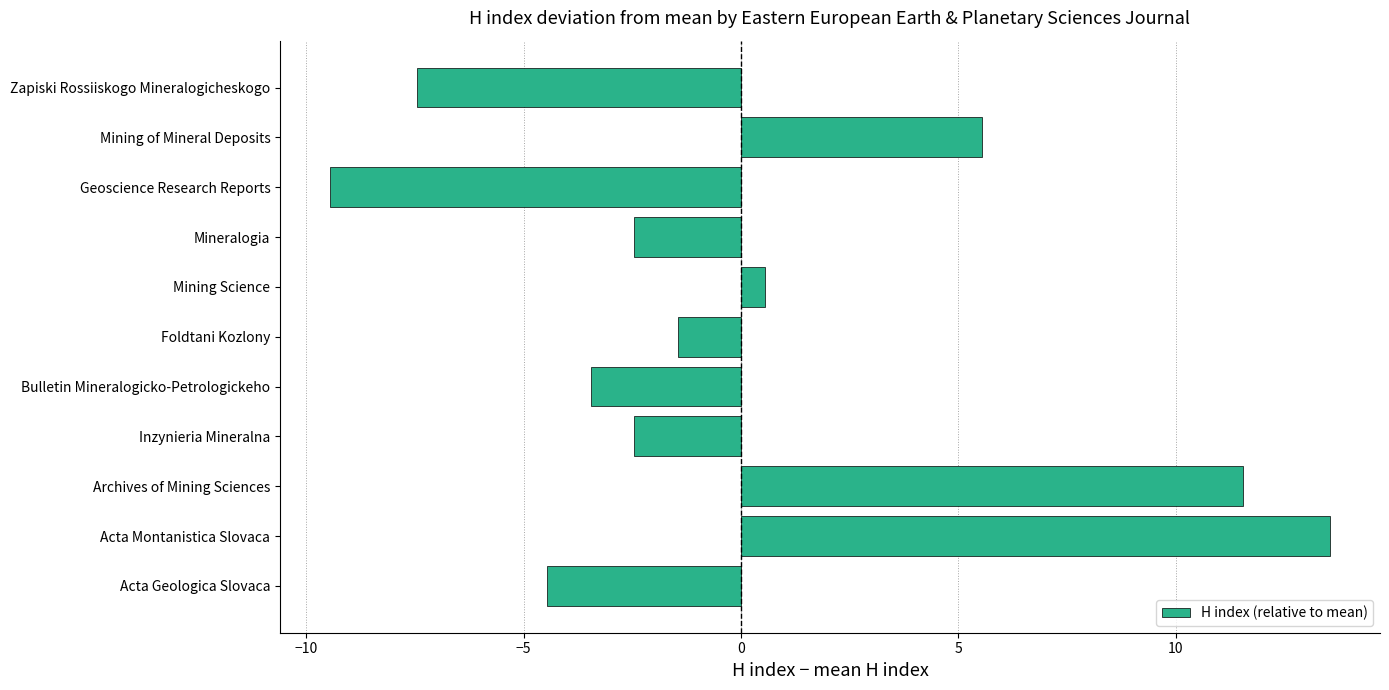

Does the chart contain stacked bars?

No